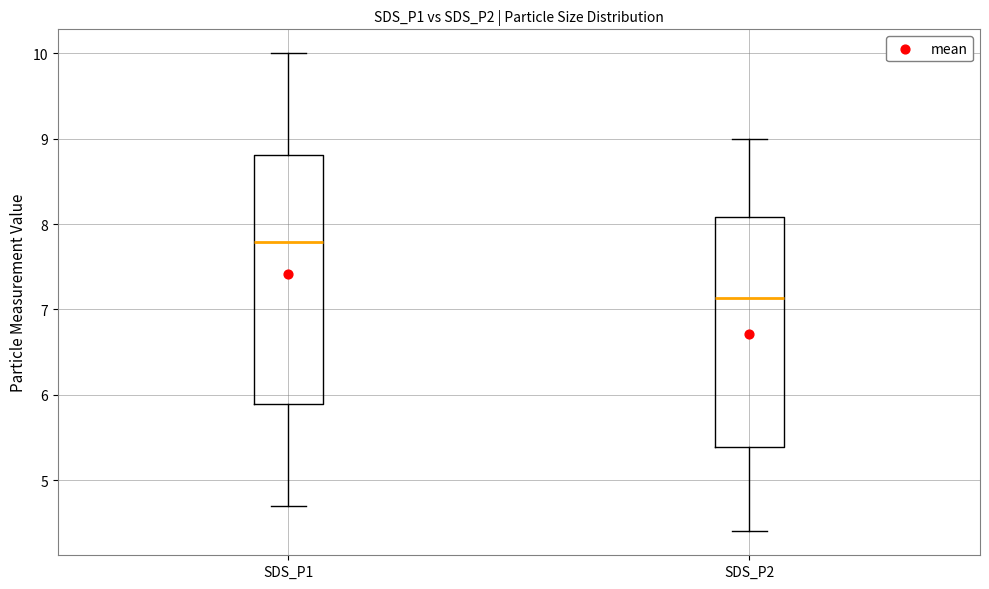

Comparing the boxes themselves (not the whiskers), which one is the tallest?

SDS_P1